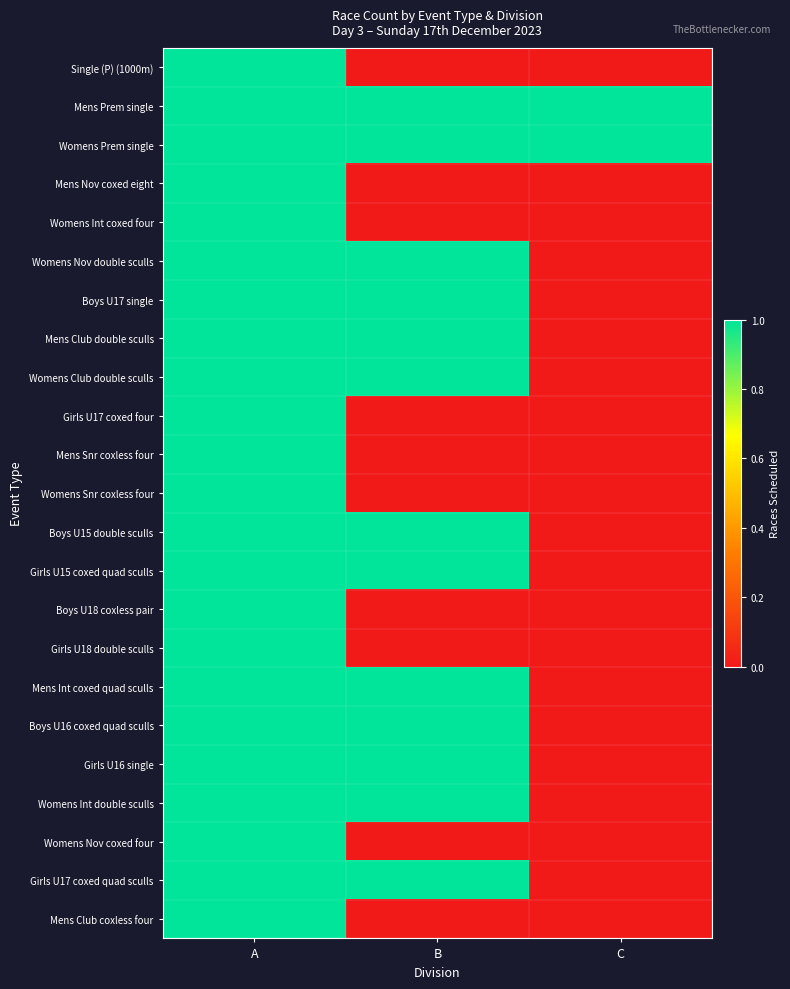

At which category is the sum across all series the highest?

A